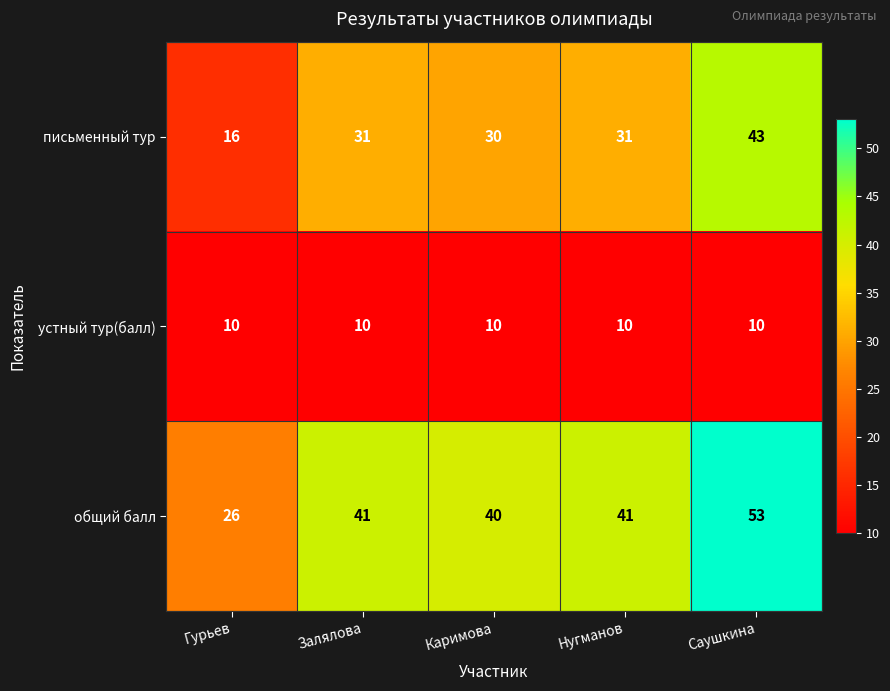

What is the spread (max minus min) of values at Залялова?

31